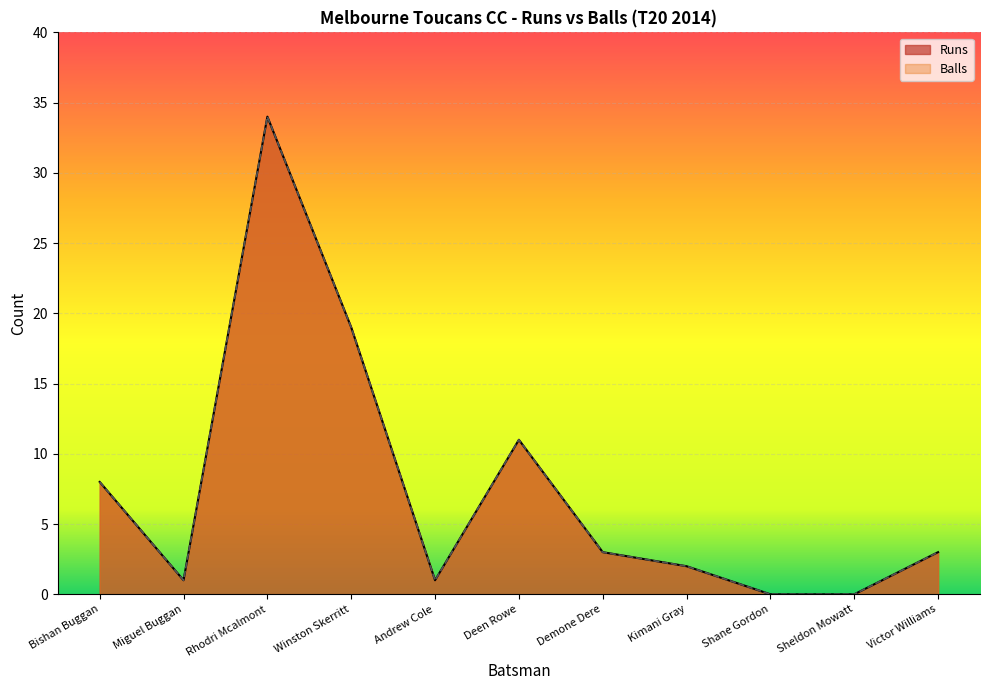

At which label does Balls reach its minimum?

Shane Gordon